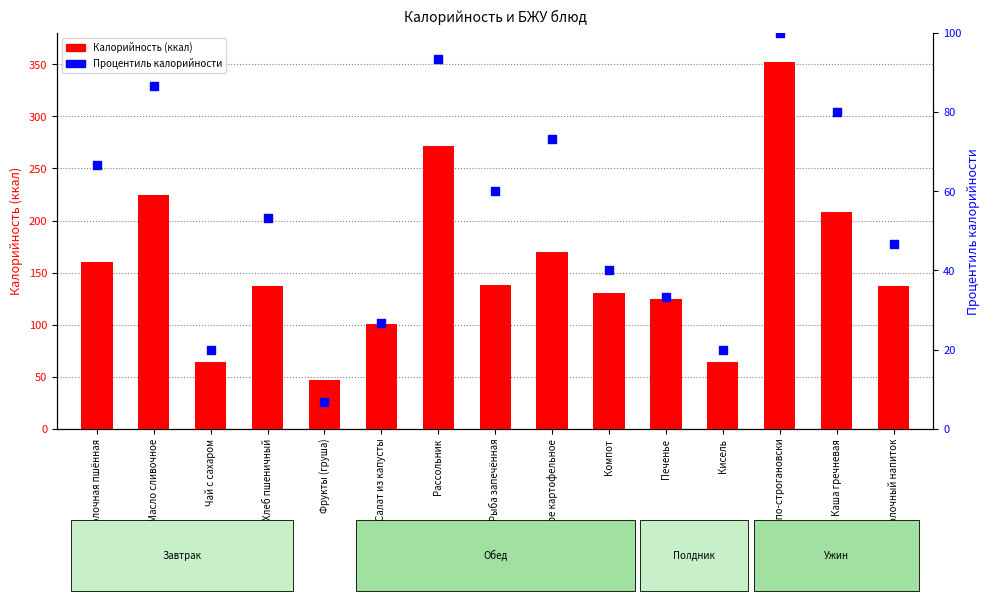

Is the value of Калорийность (ккал) at Хлеб пшеничный greater than the value of Процентиль калорийности at Фрукты (груша)?

Yes